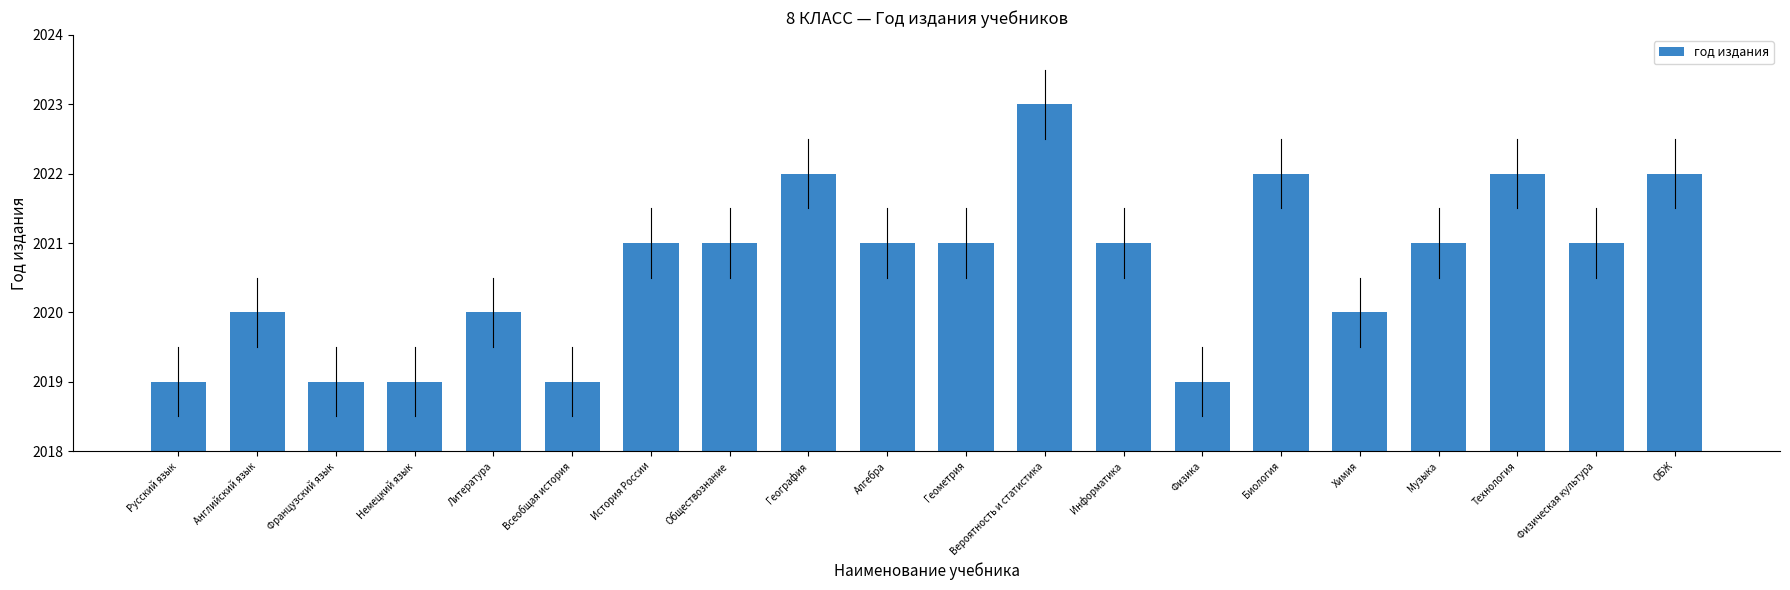

Between ОБЖ and Музыка, which is larger?

ОБЖ